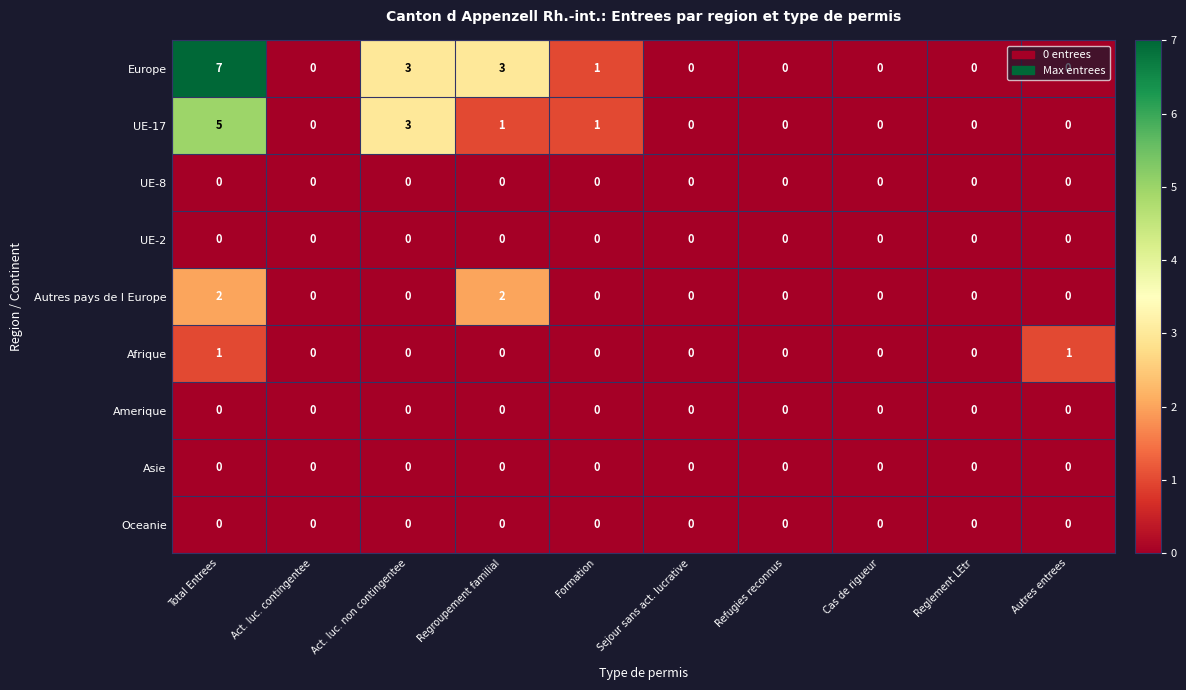

What is the greatest value displayed?

7